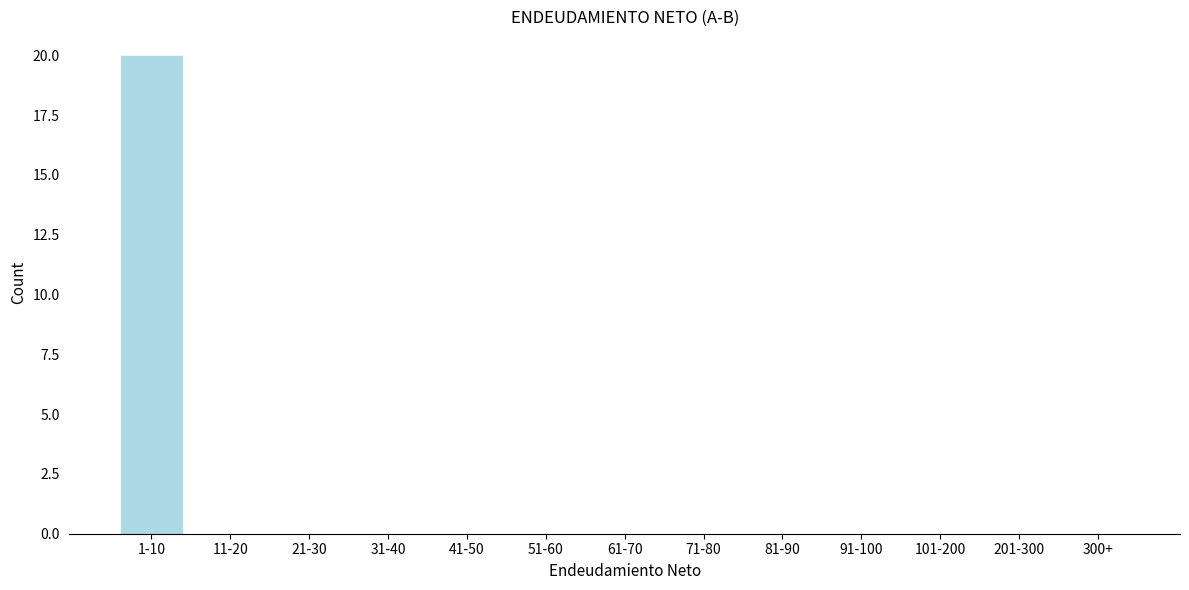

Reading left to right, list all the values displayed in this chart.

1-10=20	11-20=0	21-30=0	31-40=0	41-50=0	51-60=0	61-70=0	71-80=0	81-90=0	91-100=0	101-200=0	201-300=0	300+=0